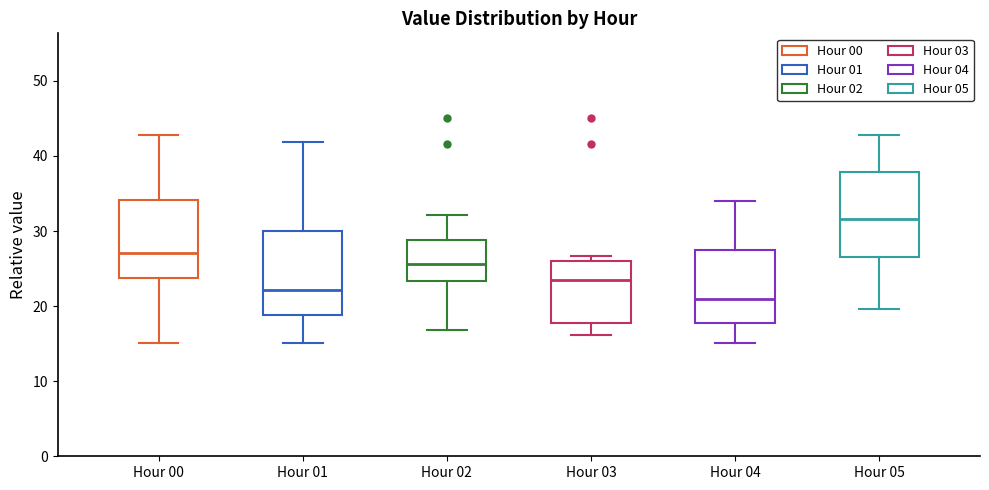

Reading left to right, read every box against the y-axis: the position of its median line, the range the box covers, and the ends of its whiskers. The values are not printed on the chart, so give them approximately, as read against the axis.

Hour 00: median 27, box 24 to 34, whiskers 15 to 43
Hour 01: median 22, box 19 to 30, whiskers 15 to 42
Hour 02: median 26, box 23 to 29, whiskers 17 to 32
Hour 03: median 24, box 18 to 26, whiskers 16 to 27
Hour 04: median 21, box 18 to 27, whiskers 15 to 34
Hour 05: median 32, box 26 to 38, whiskers 20 to 43